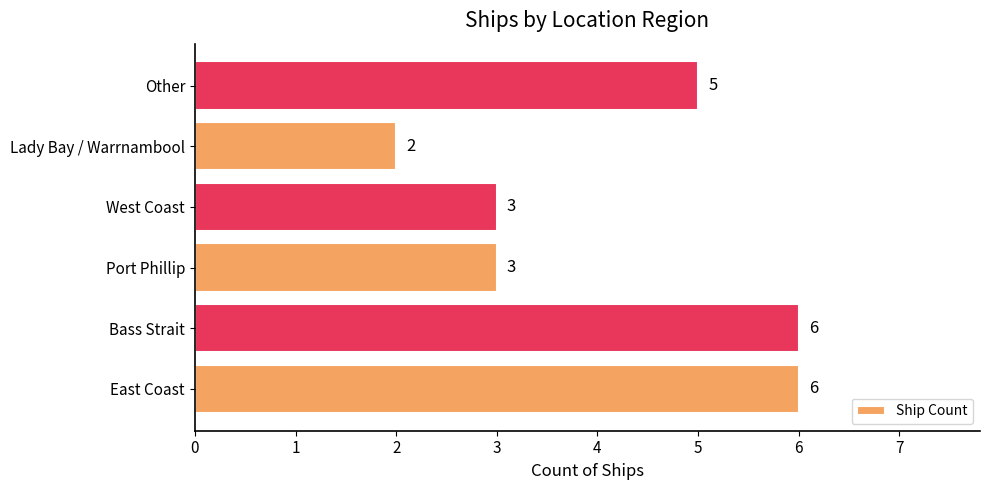

Reading bottom to top, extract all data points from this chart.

East Coast=6	Bass Strait=6	Port Phillip=3	West Coast=3	Lady Bay / Warrnambool=2	Other=5